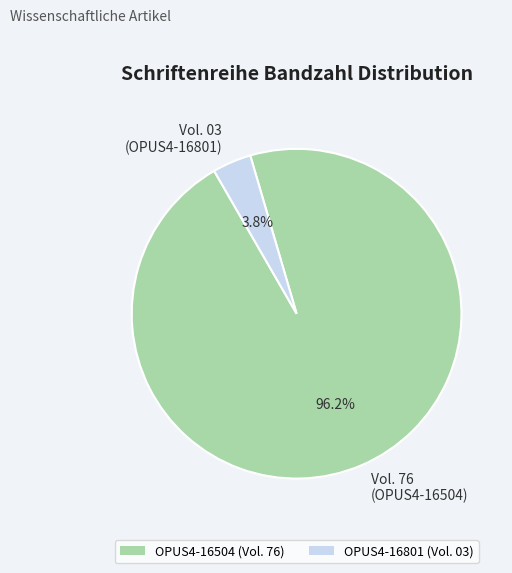

Is the sum of Vol. 76 (OPUS4-16504) and Vol. 03 (OPUS4-16801) greater than half?

Yes